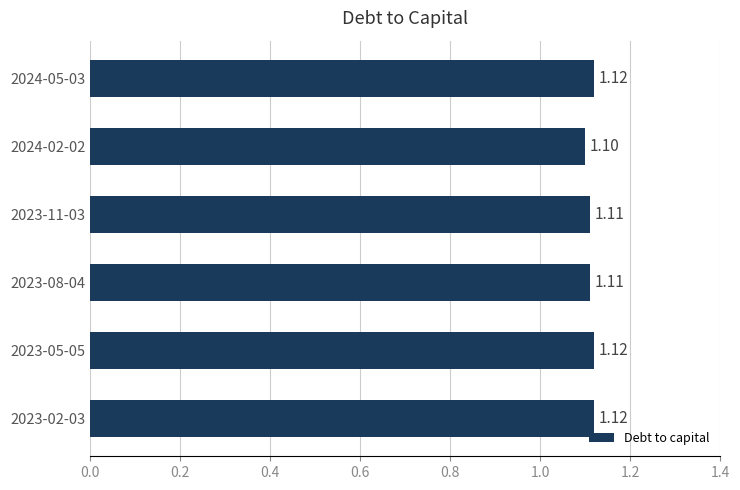

Between 2024-02-02 and 2024-05-03, which is larger?

2024-05-03